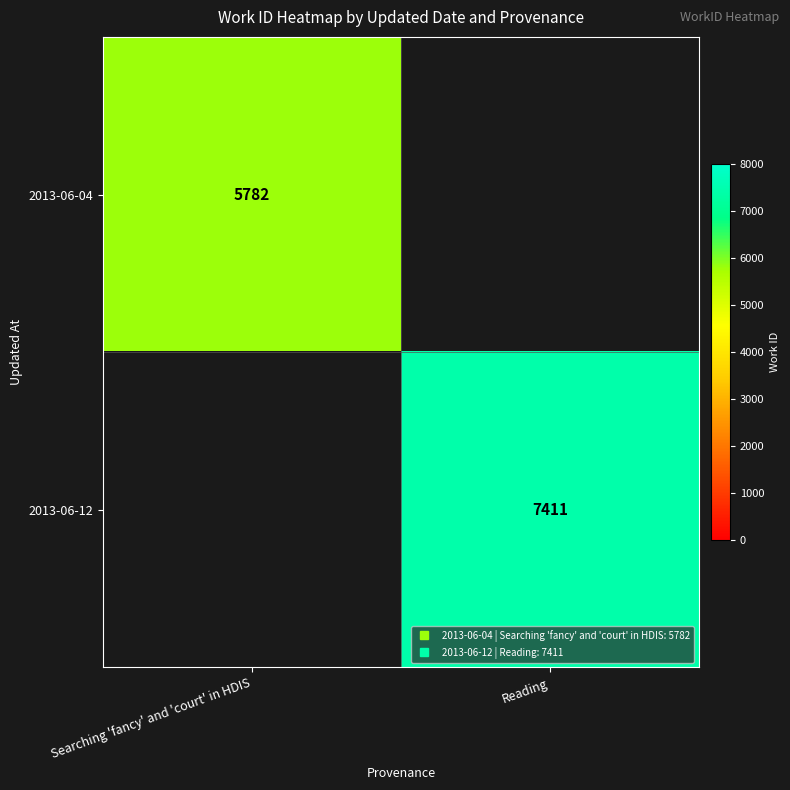

What is the maximum value shown in the chart?

7411.0